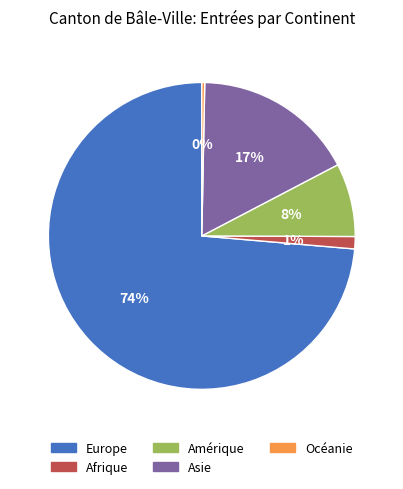

Does any single category account for the majority?

Yes